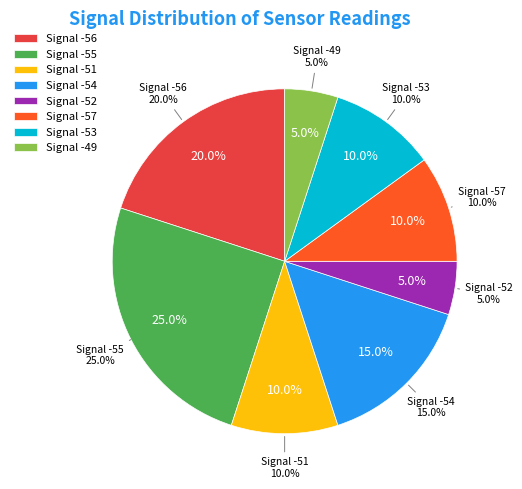

Combined, do -55 and -55 account for over 50%?

No